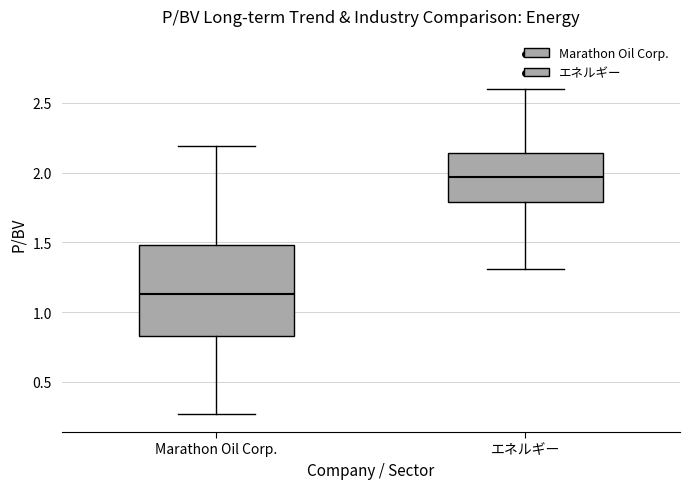

Reading left to right, transcribe this box plot: for each box, give where its median line is, the range the box spans, and where its two whiskers end, as read against the y-axis. The values are not printed on the chart, so give them approximately, as read against the axis.

Marathon Oil Corp.: median 1.15, box 0.85 to 1.50, whiskers 0.25 to 2.20
エネルギー: median 1.95, box 1.80 to 2.15, whiskers 1.30 to 2.60